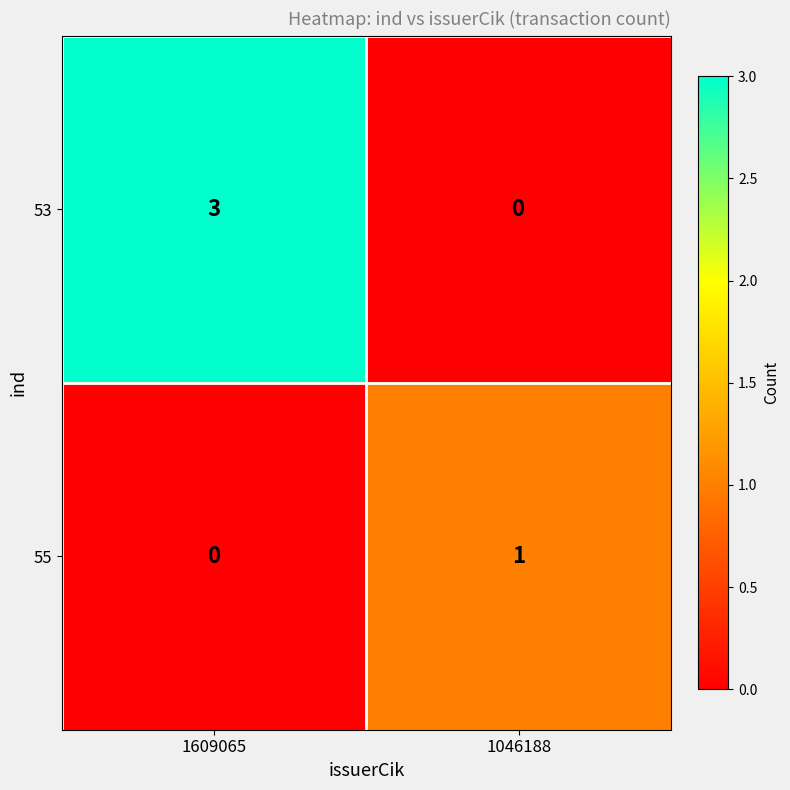

Count the number of data series in this chart.

2